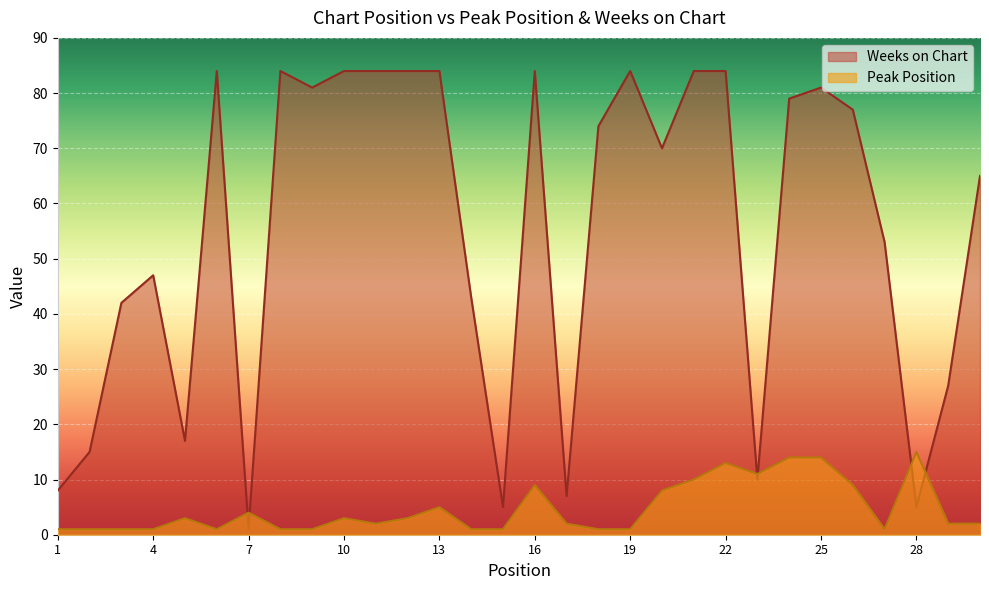

Does the chart display data point markers on the line(s)?

No